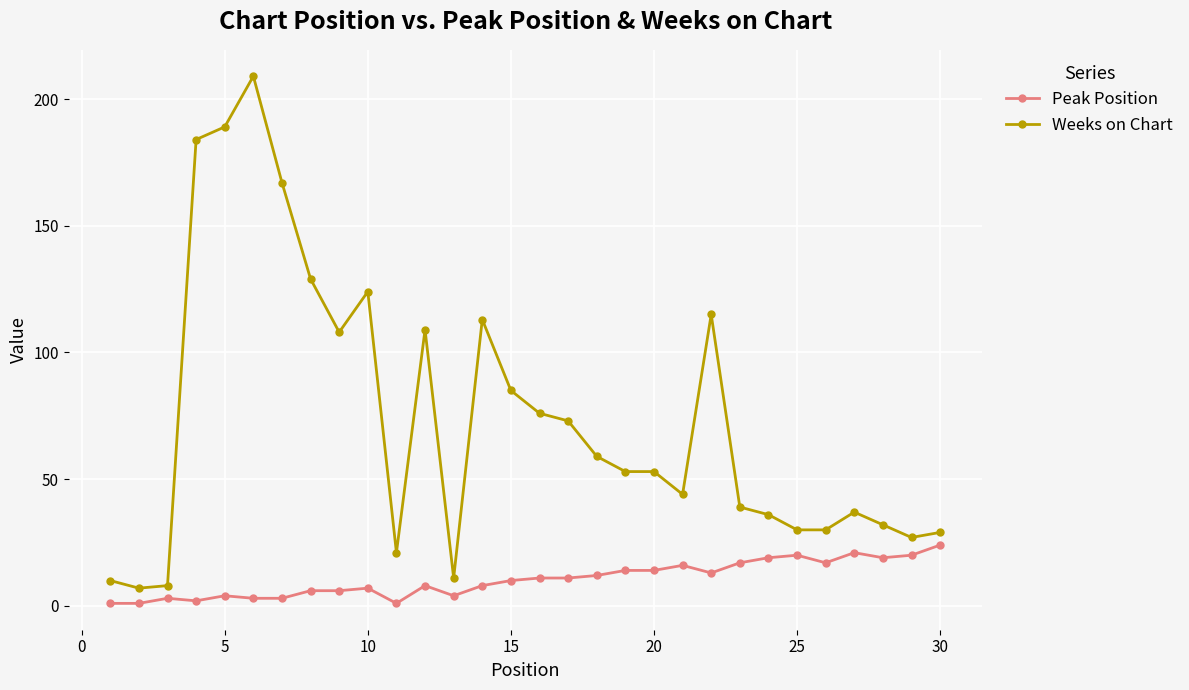

What is the greatest value displayed?

209